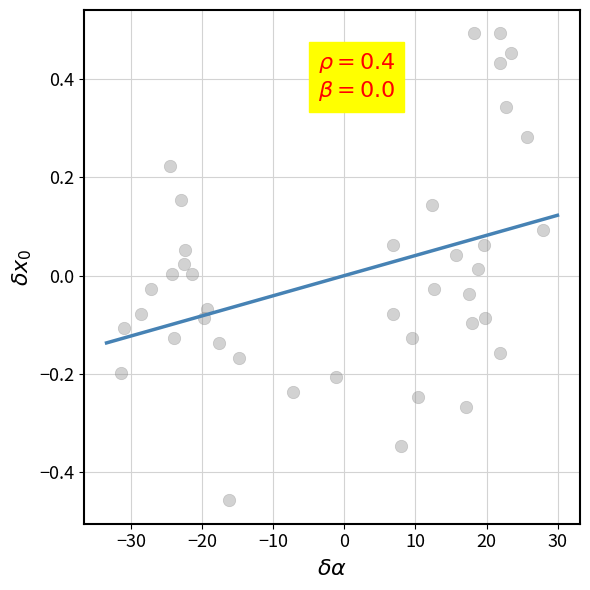

What is the range of X values (max minus min)?

59.4